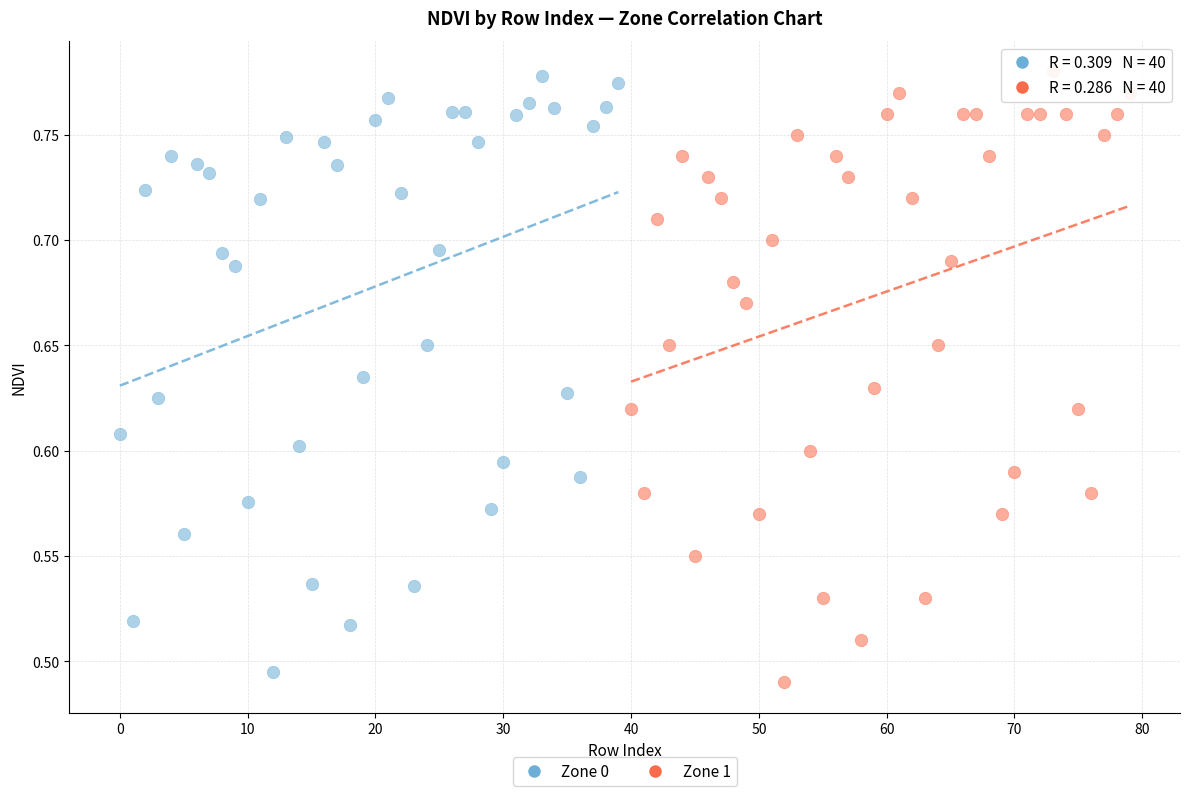

What are all the series names shown in the legend?

Zone 0, Zone 1